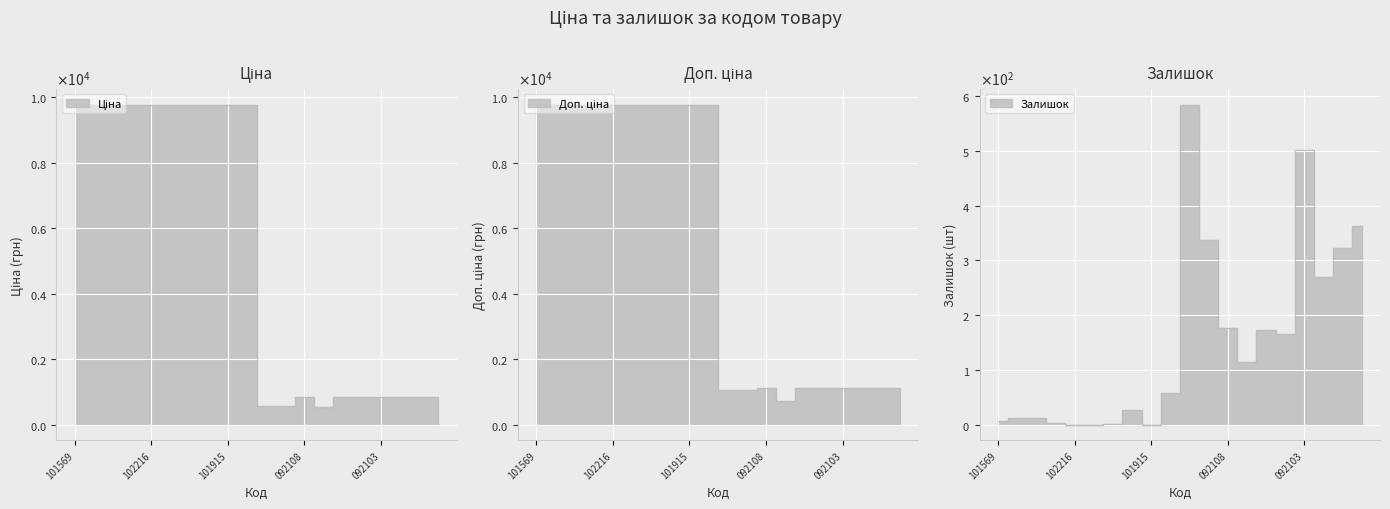

Which series has the largest total across all categories?

Доп. ціна